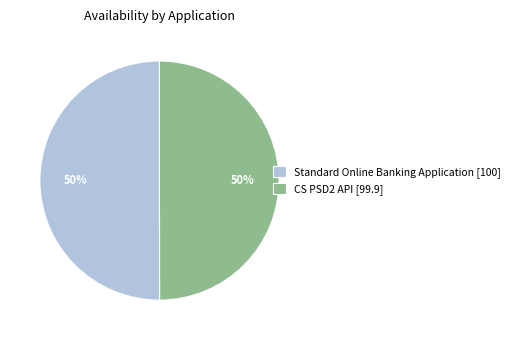

To the nearest percent, what portion does Standard Online Banking Application [100] represent?

50%